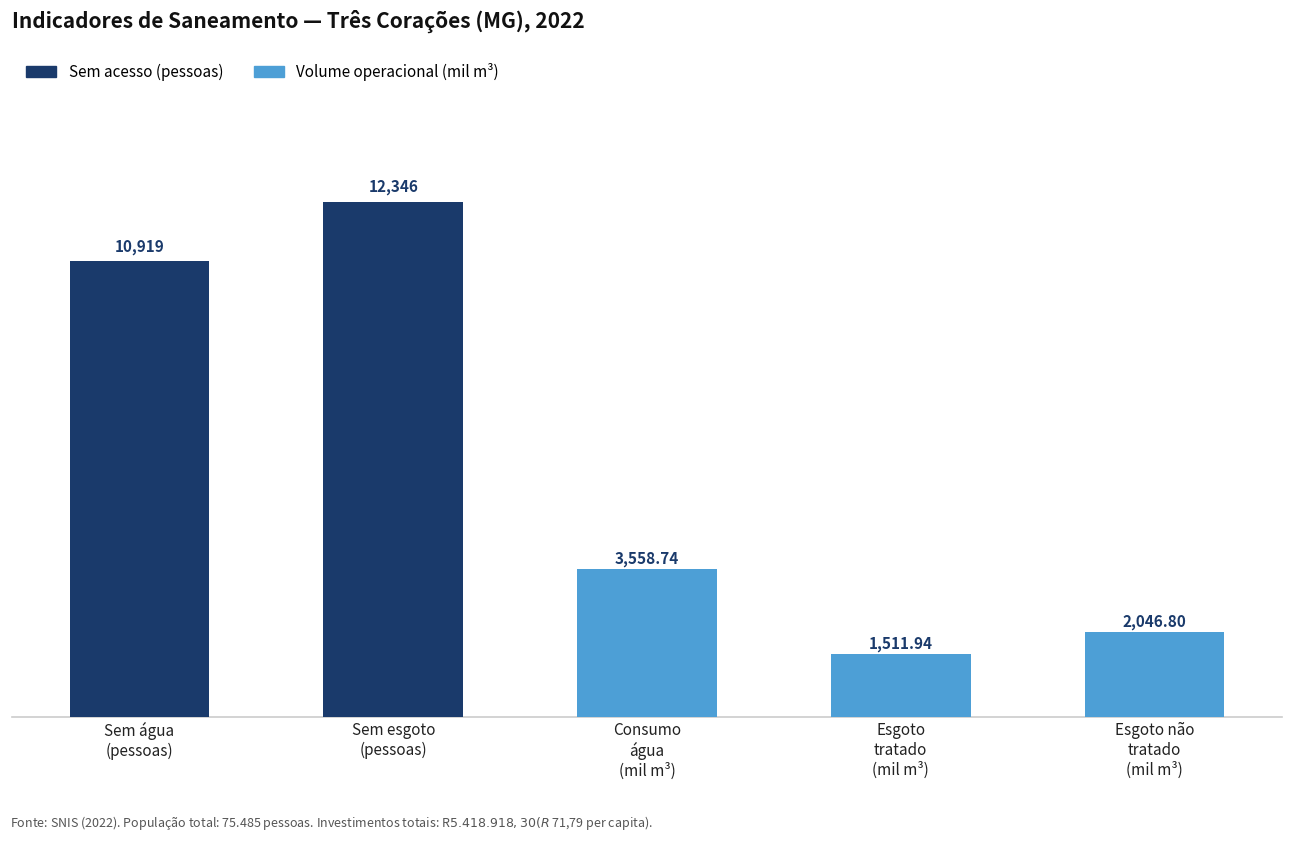

What is the total value across all series at Sem esgoto
(pessoas)?

12346.0